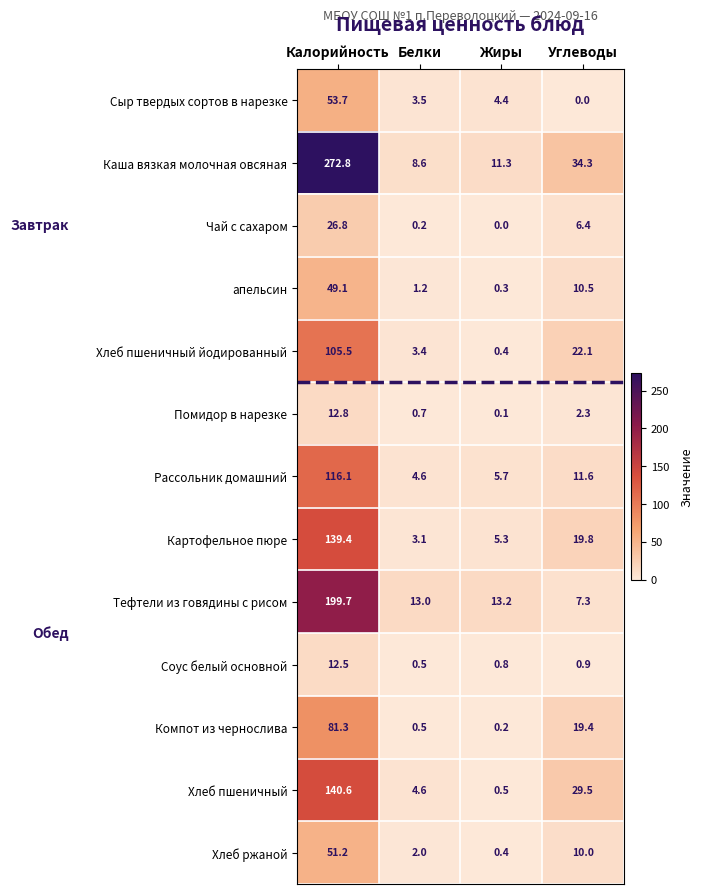

The Хлеб пшеничный series shows 0.5 at Жиры. True or false?

True